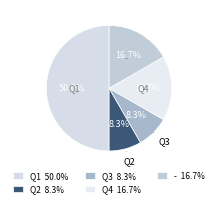

What is the ratio of the value at Q2 to the value at Q4?

0.5